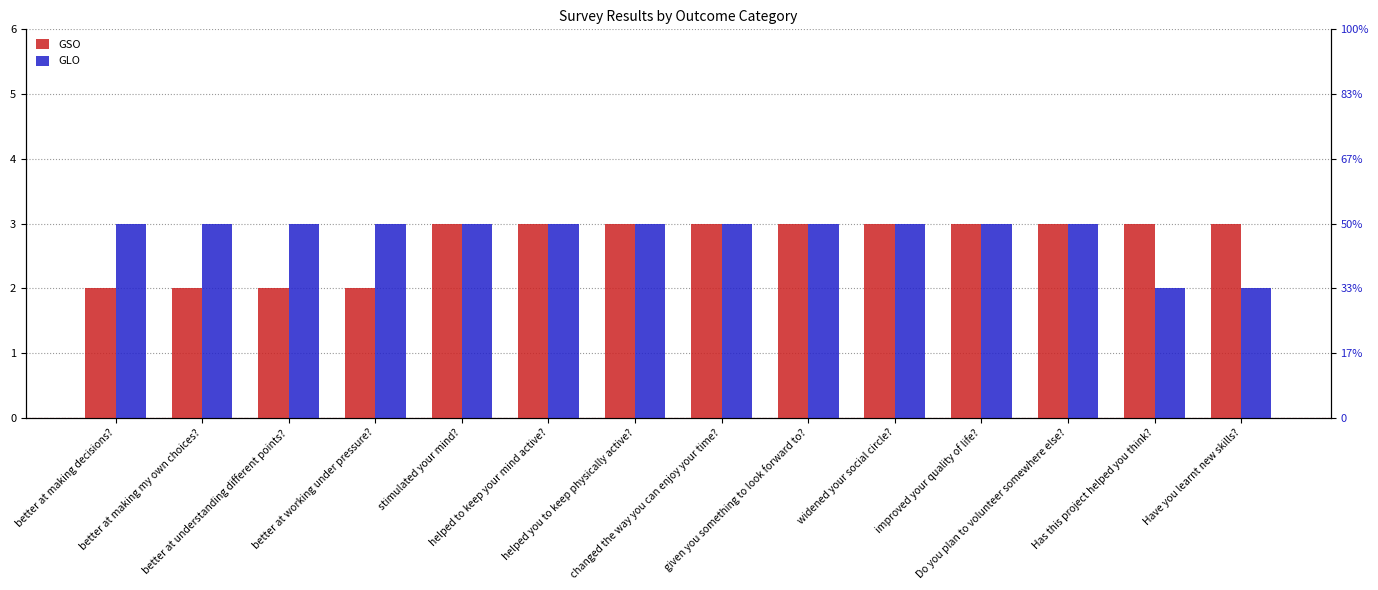

Count the GSO values in the range 2 to 3.

14